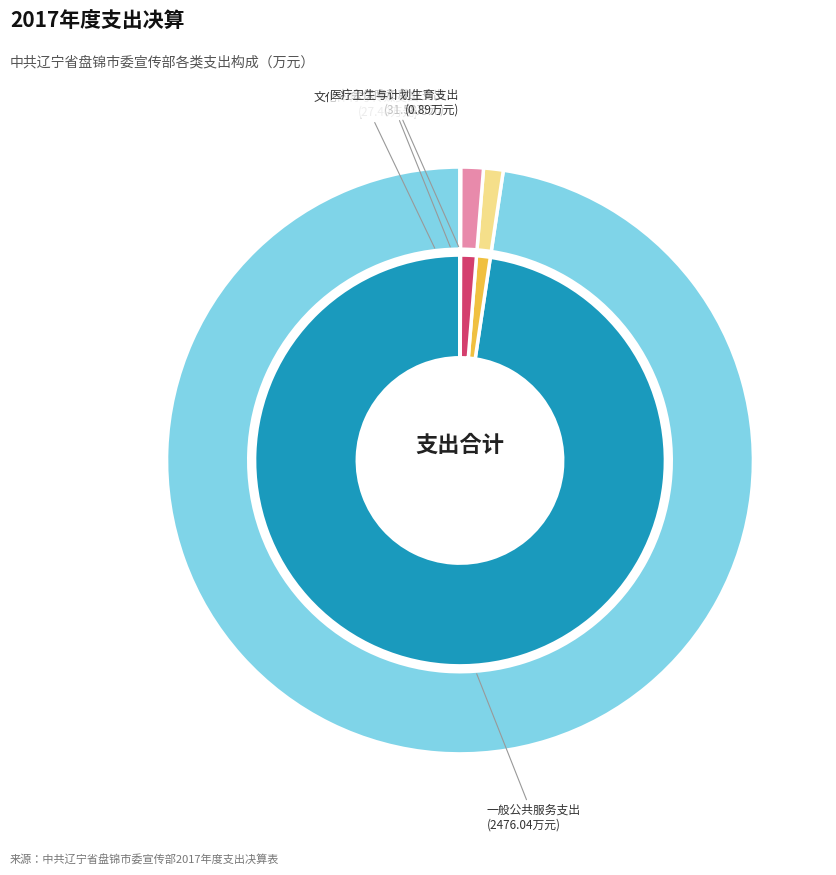

Count the number of slices in the pie.

4